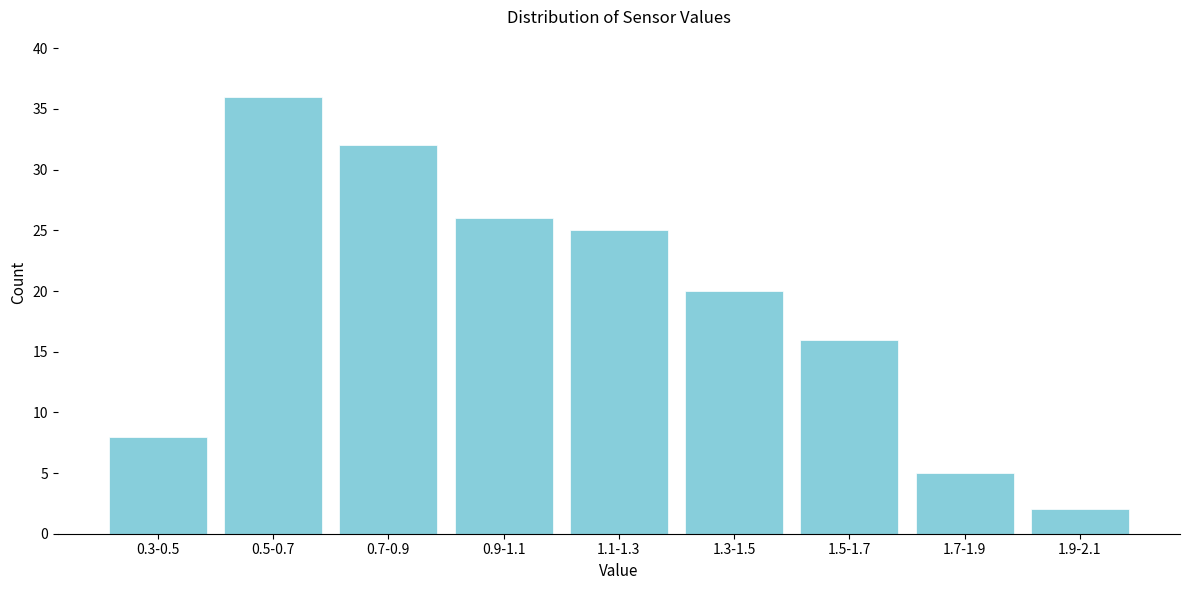

Reading right to left, extract all data points from this chart.

2	5	16	20	25	26	32	36	8